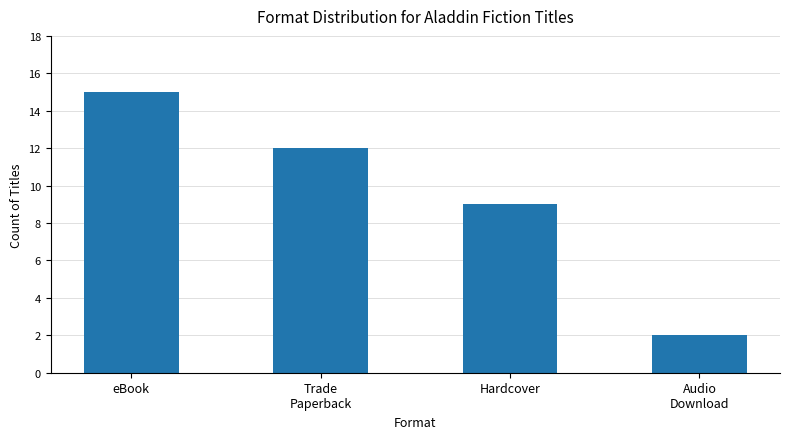

How many categories are shown in the chart?

4